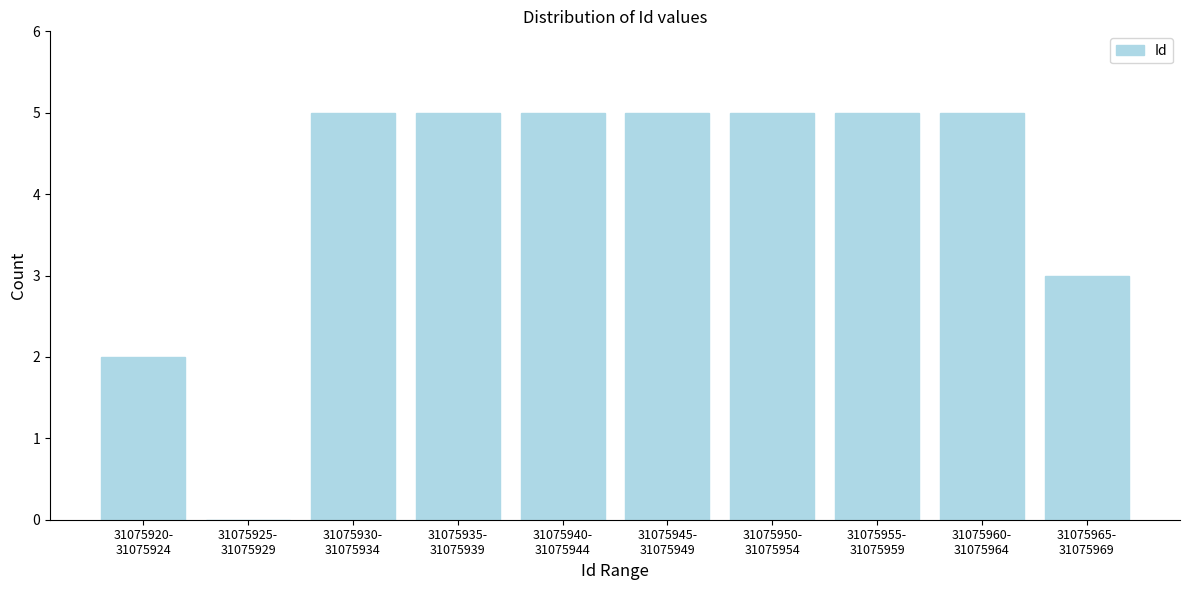

What is the sum of all values?

40